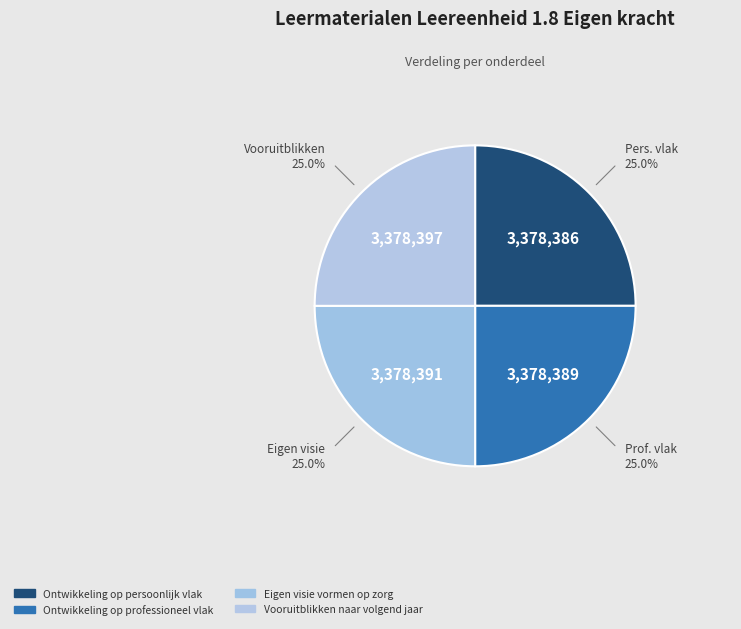

How many slices are in this pie chart?

4